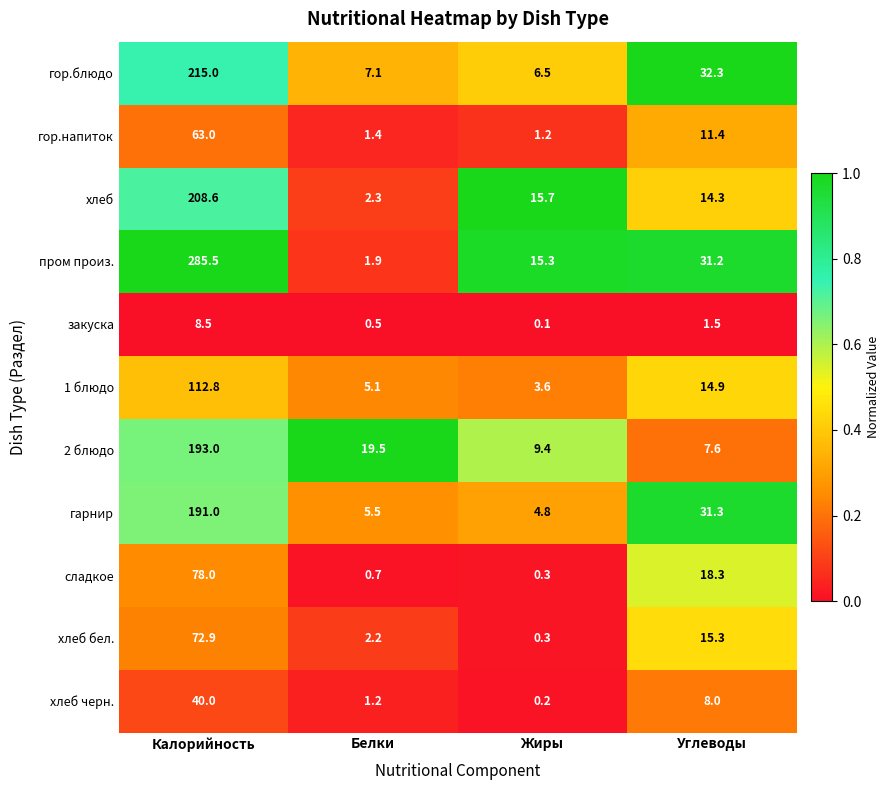

Where is хлеб черн. nearest to the value 20?

Углеводы